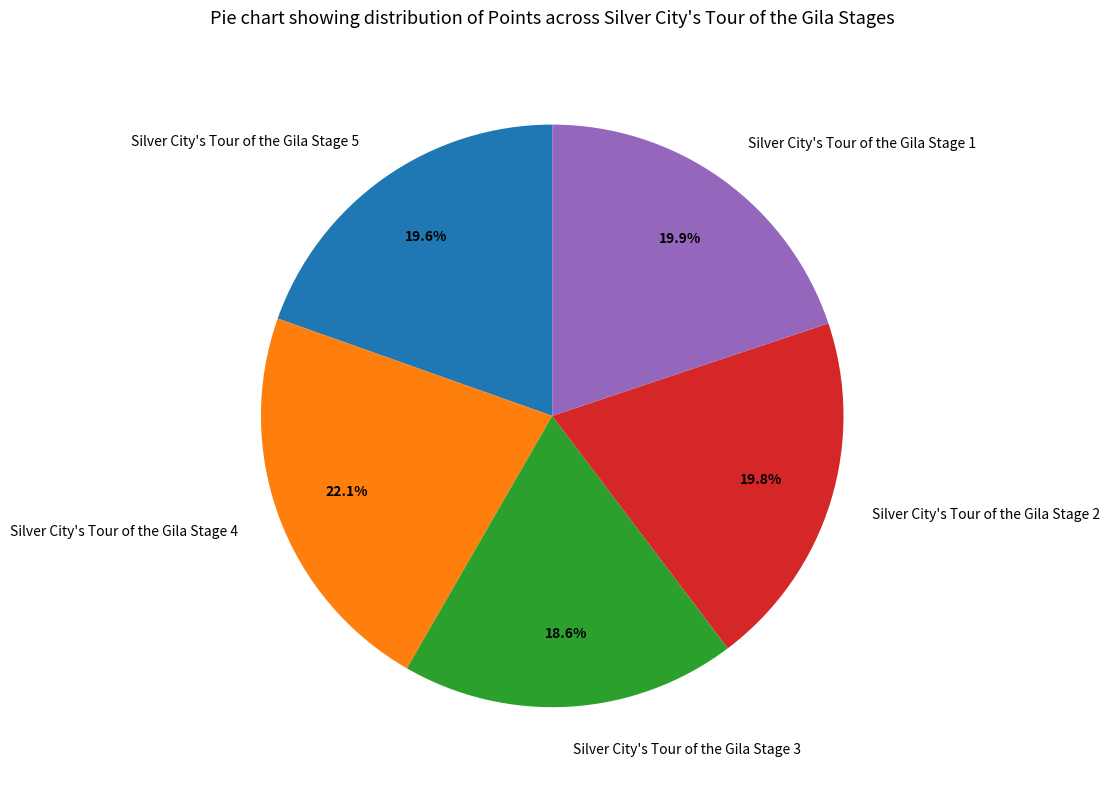

Which has a higher value, Silver City's Tour of the Gila Stage 5 or Silver City's Tour of the Gila Stage 4?

Silver City's Tour of the Gila Stage 4